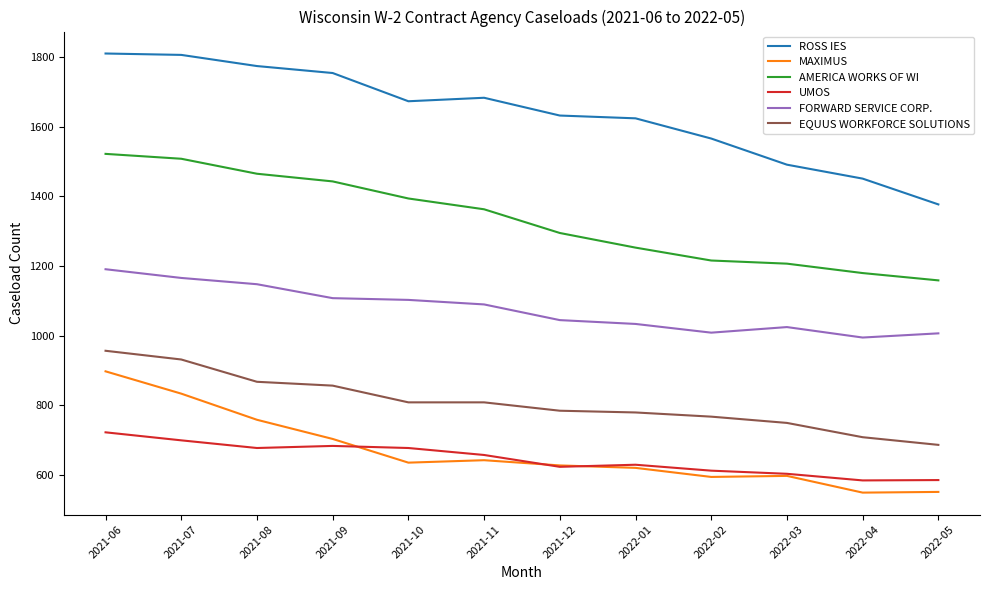

List the series in order of their peak value, highest first.

ROSS IES, AMERICA WORKS OF WI, FORWARD SERVICE CORP., EQUUS WORKFORCE SOLUTIONS, MAXIMUS, UMOS